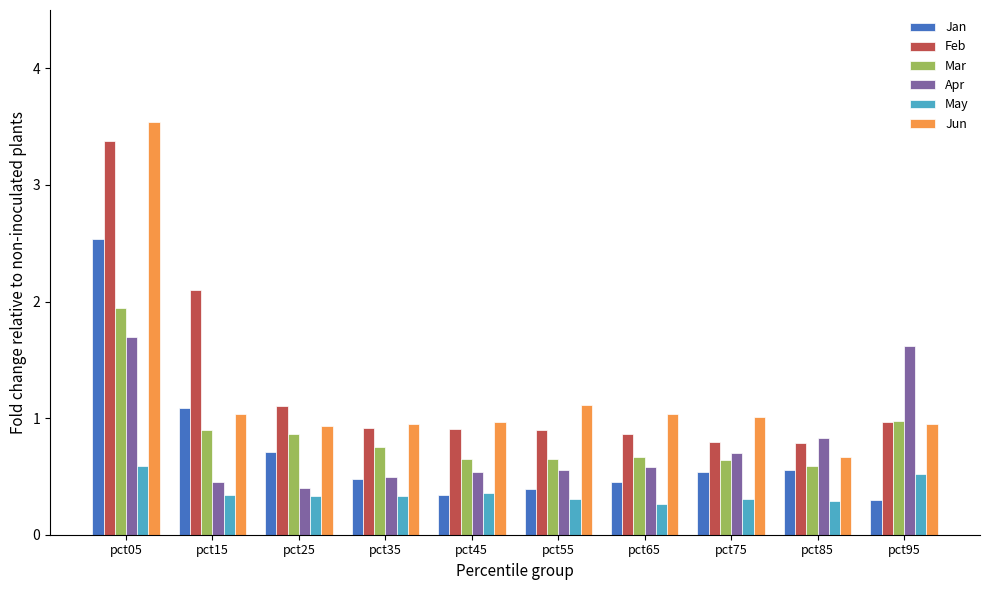

What is the highest value of the Feb series?

3.4